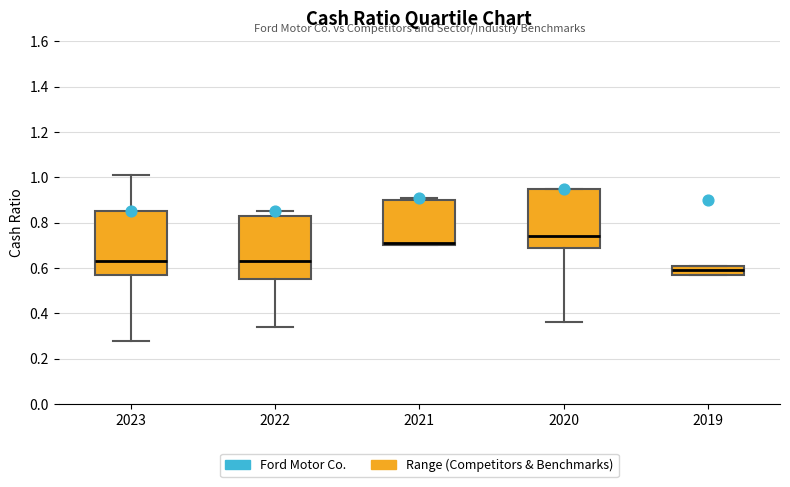

Which box's median line is the lowest?

2019